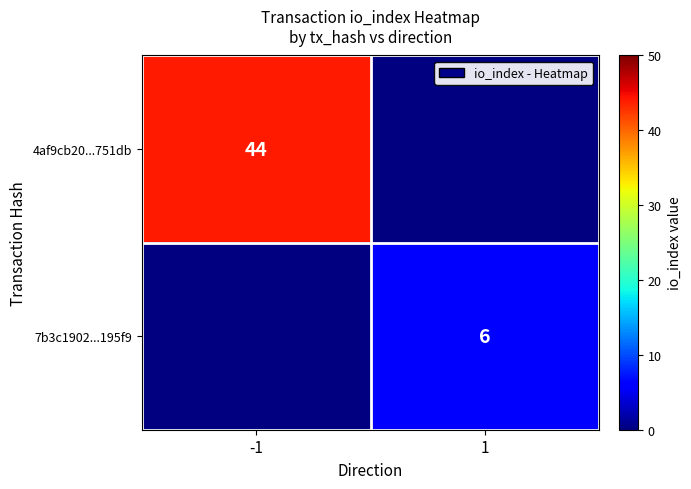

True or false: 4af9cb20...751db has a value of 66 at -1.

False